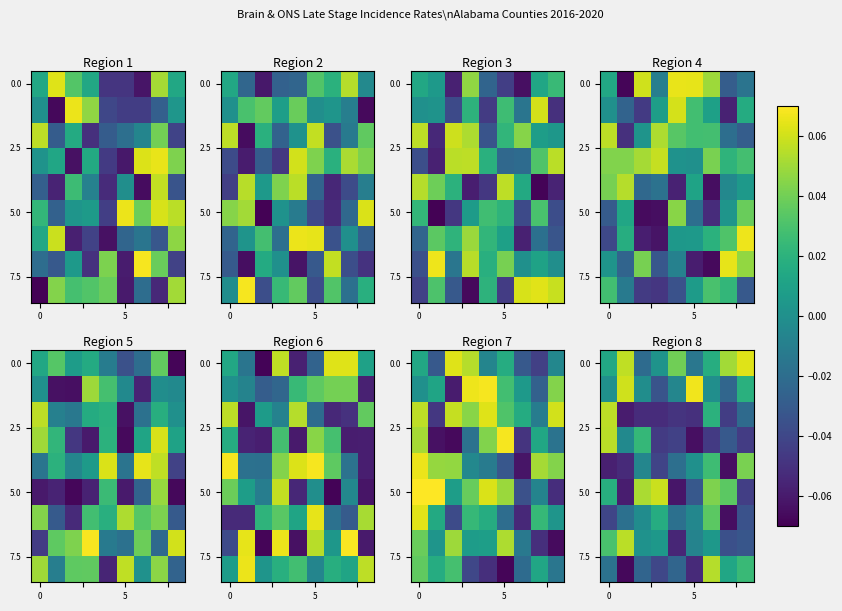

Count the number of categories in the chart.

9